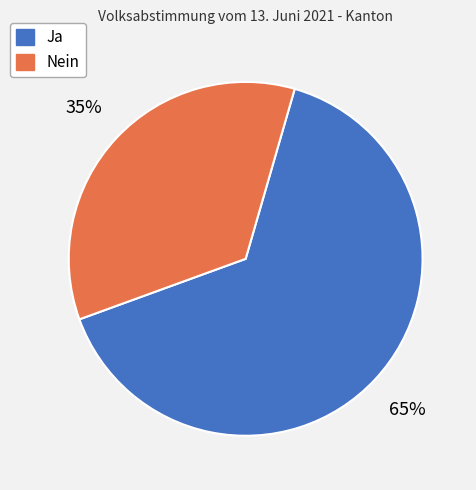

Rank the categories by value from highest to lowest.

Ja, Nein